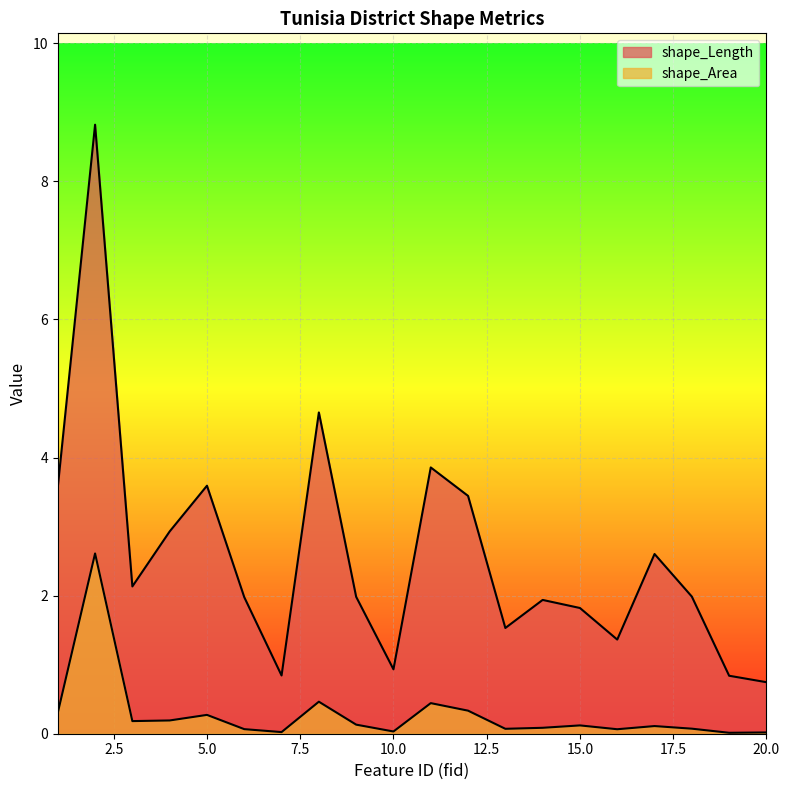

Where is shape_Area nearest to the value 1?

8